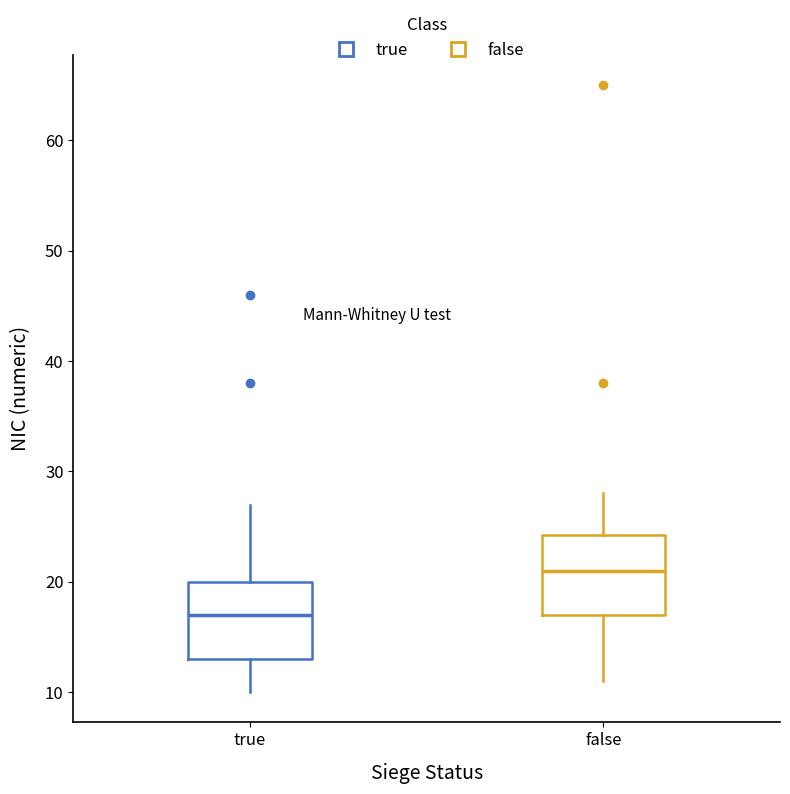

Reading left to right, read every box against the y-axis: the position of its median line, the range the box covers, and the ends of its whiskers. The values are not printed on the chart, so give them approximately, as read against the axis.

true: median 17, box 13 to 20, whiskers 10 to 27
false: median 21, box 17 to 24, whiskers 11 to 28